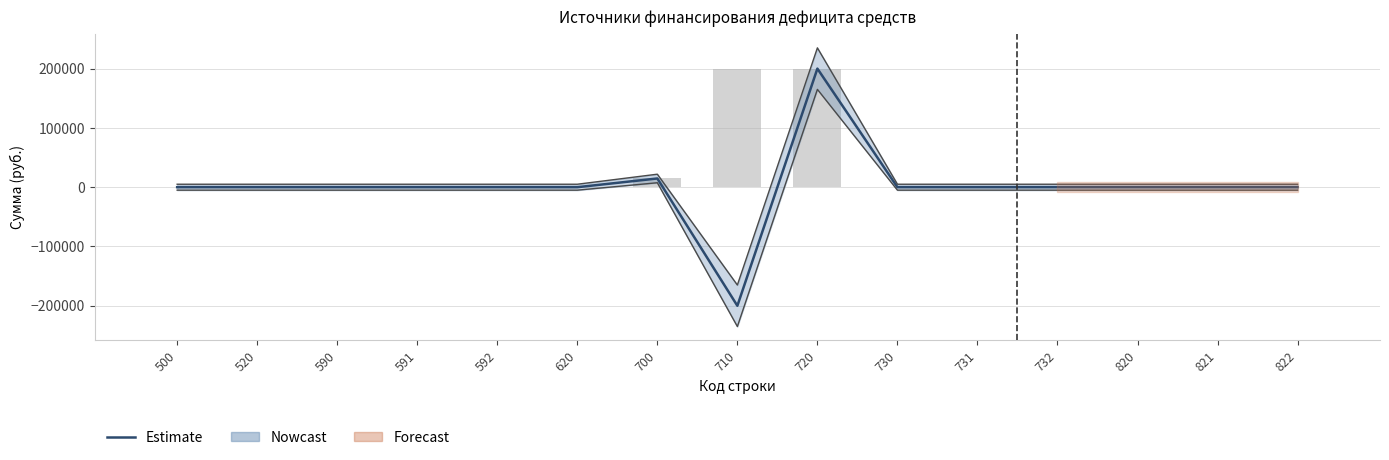

How many data points are above 0?

2